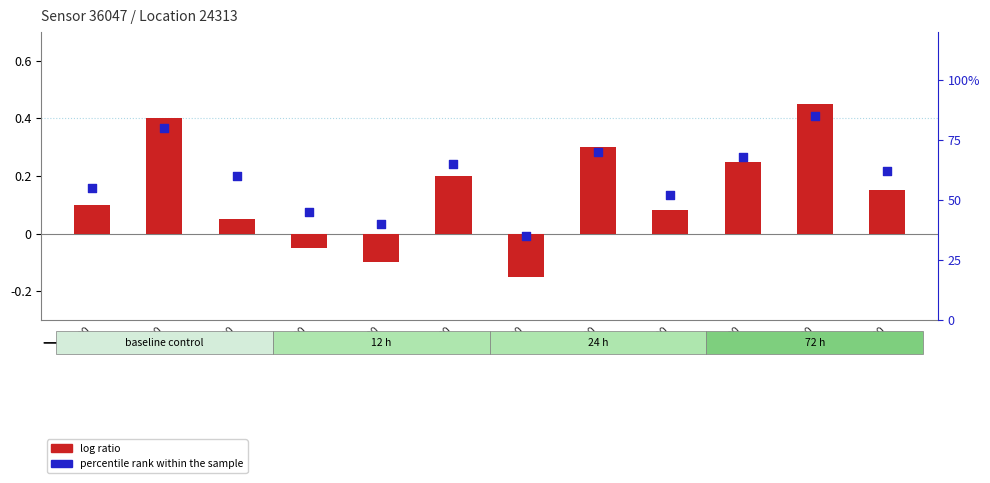

Is the value of percentile rank within the sample at 03:00 greater than the value of log ratio at 11:00?

Yes